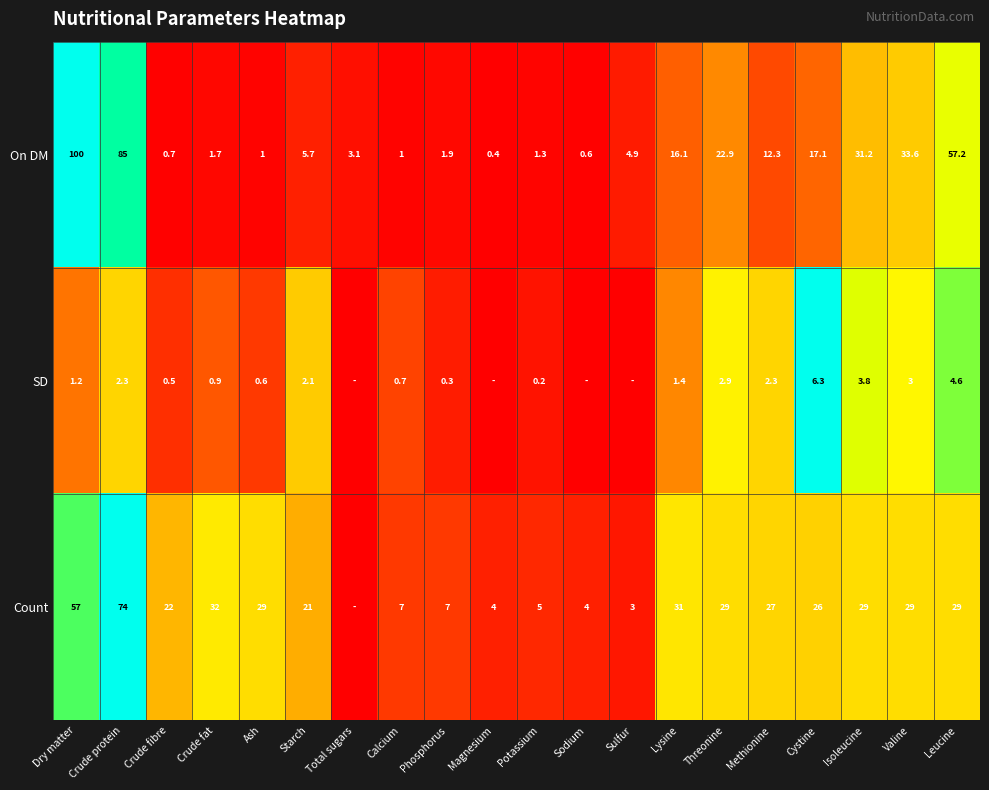

What is the total value across all series at Lysine?

48.5